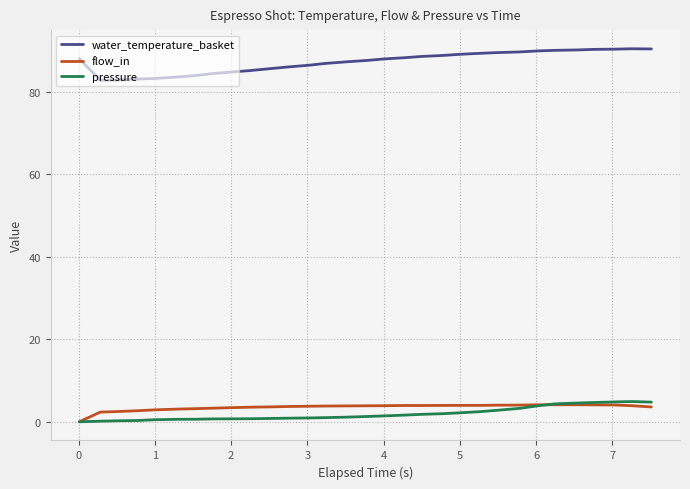

Which series has the largest total across all categories?

water_temperature_basket